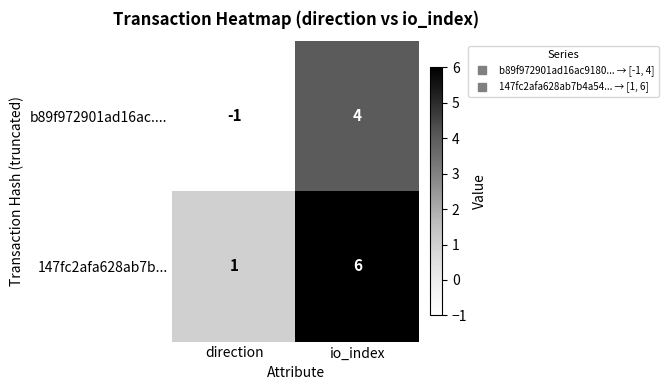

The b89f972901ad16ac.... series shows 1 at io_index. True or false?

False